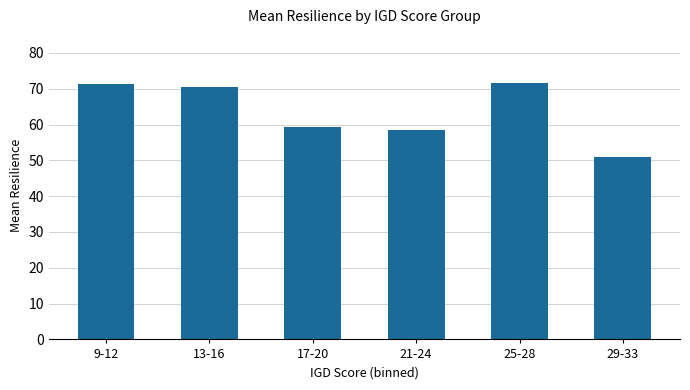

What position from the right is 25-28?

2